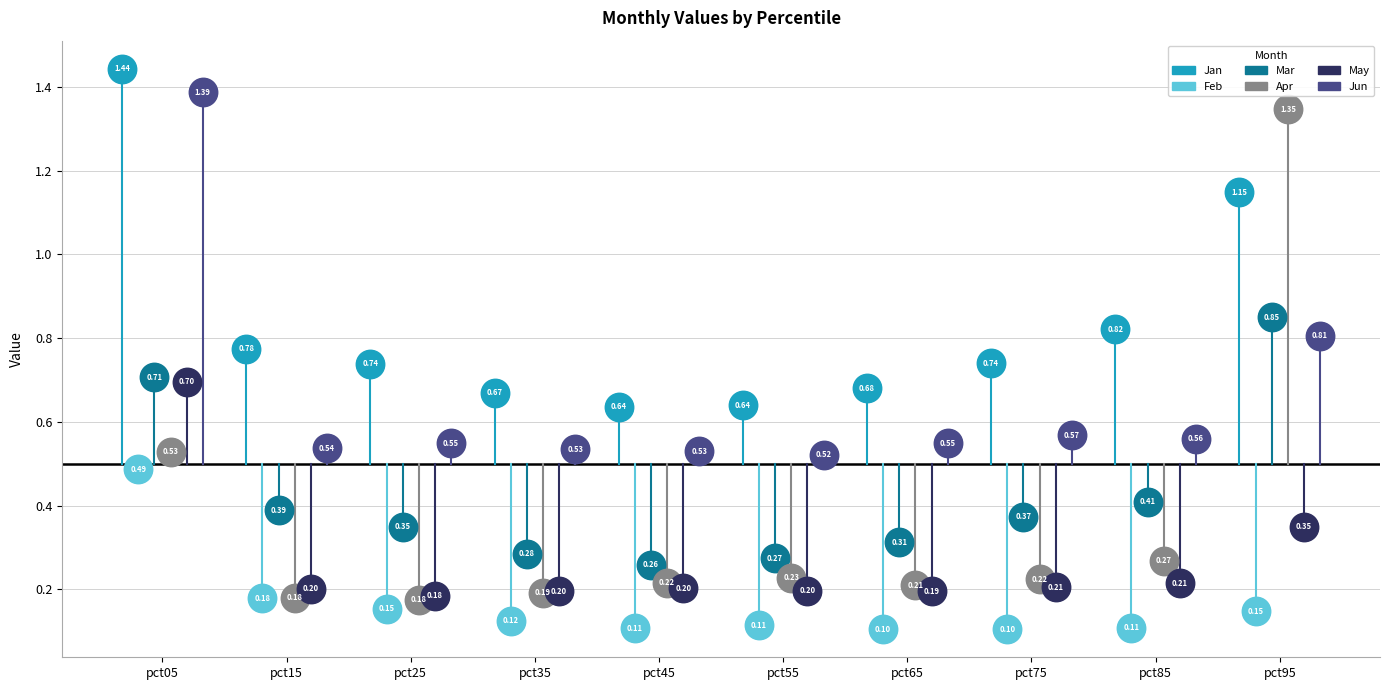

What is the total value across all series at pct55?

2.0